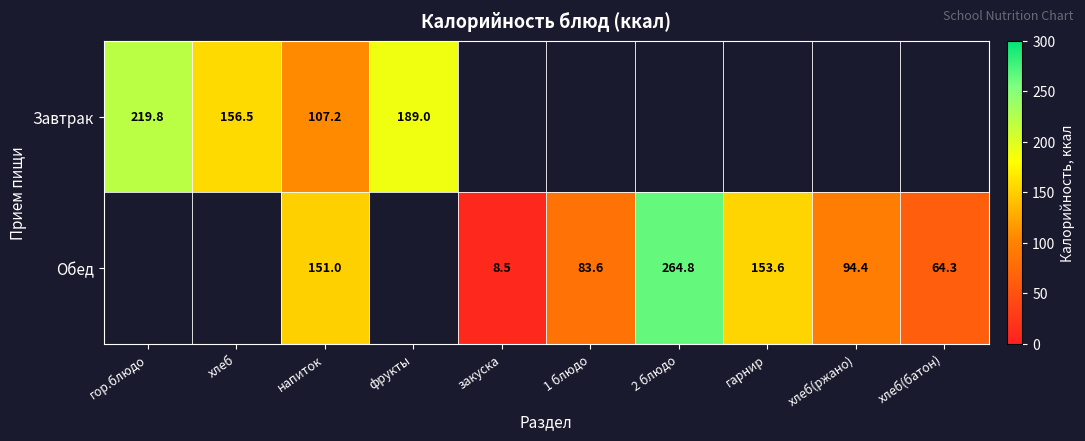

What is the smallest value displayed?

8.5